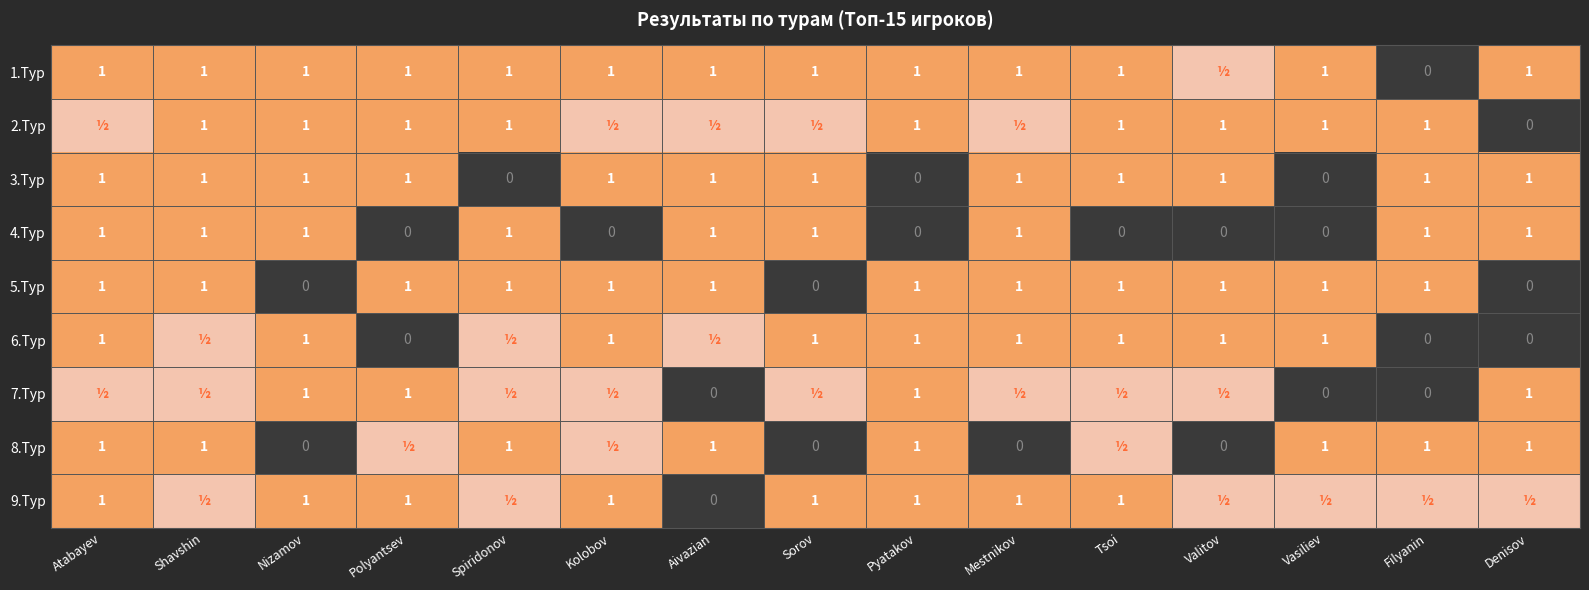

The value of 3.Тур at Valitov is 1.0. True or false?

True